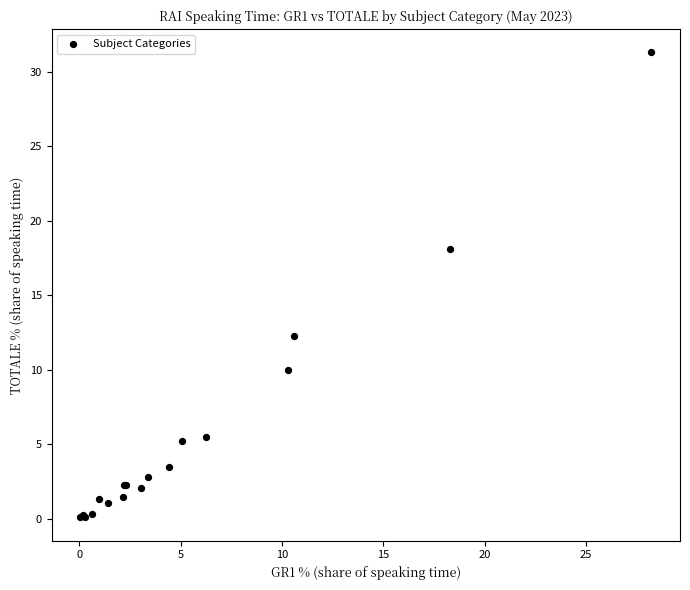

What Y value in the scatter plot is closest to 15?

12.3